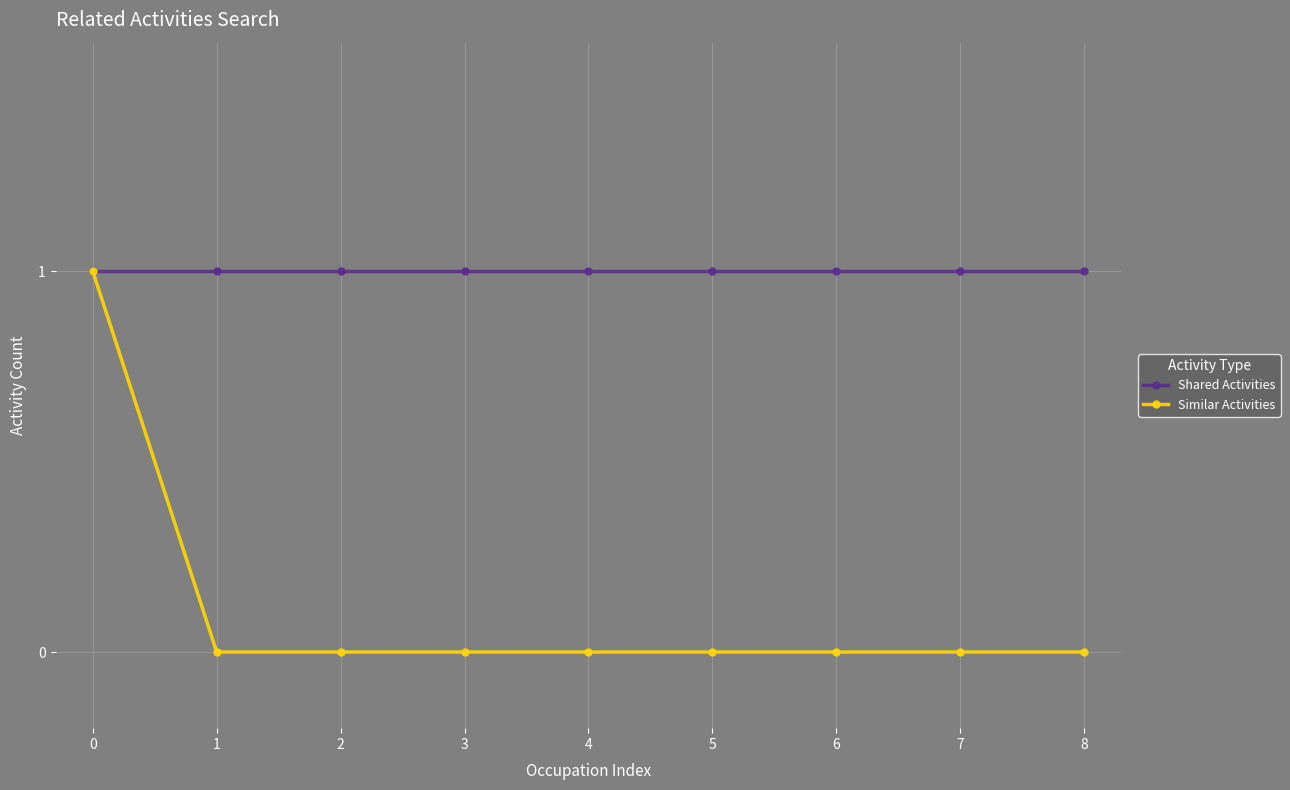

How many data points does each series have?

9